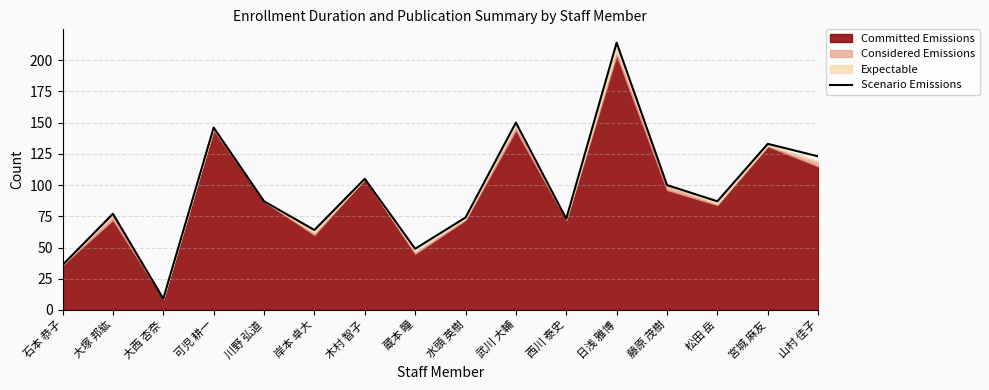

Which category has the lowest value across all series?

大西 杏奈